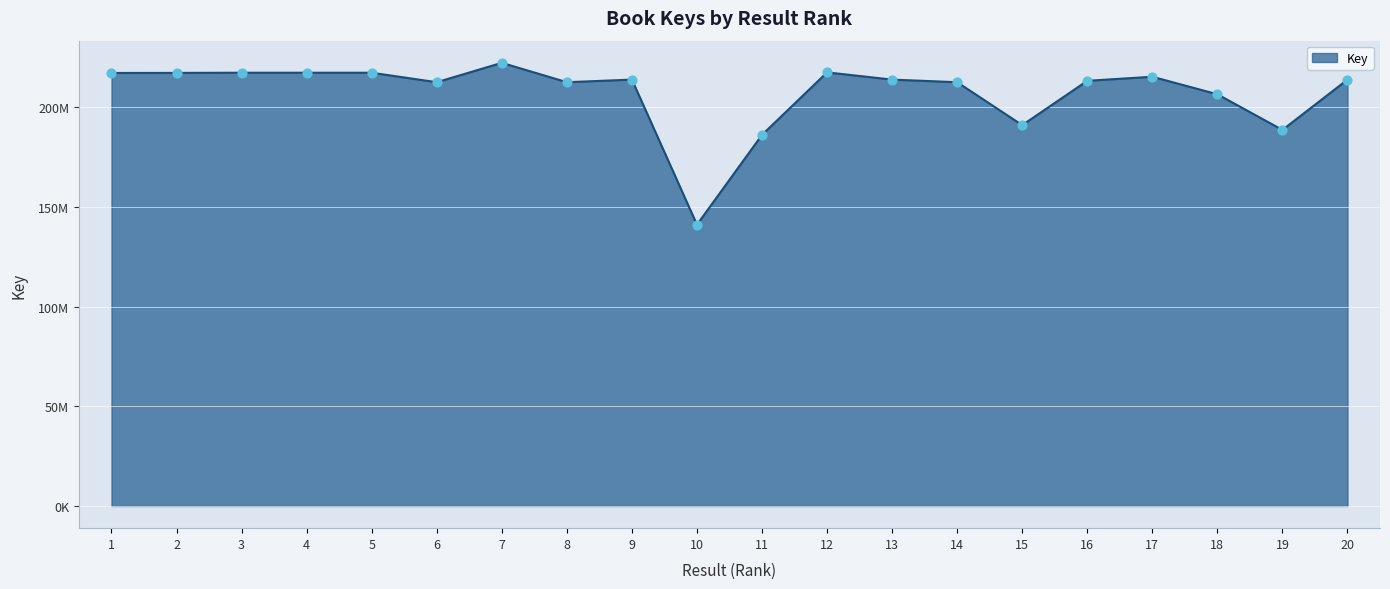

What is the change in value from 8 to 10?

-71431062